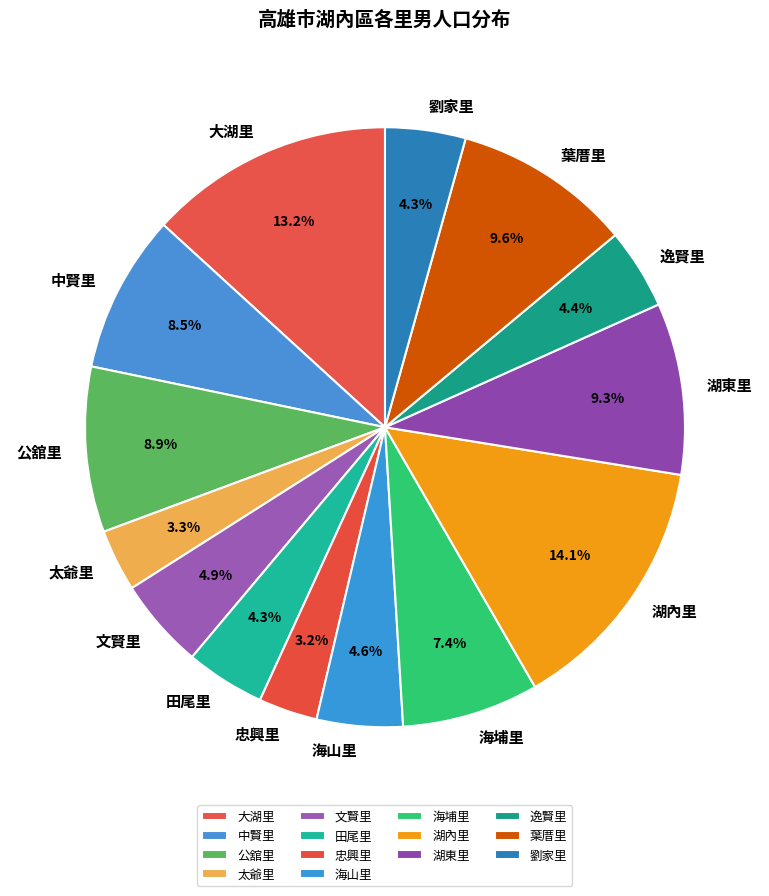

What is the total percentage of 大湖里 and 逸賢里?

17.6%